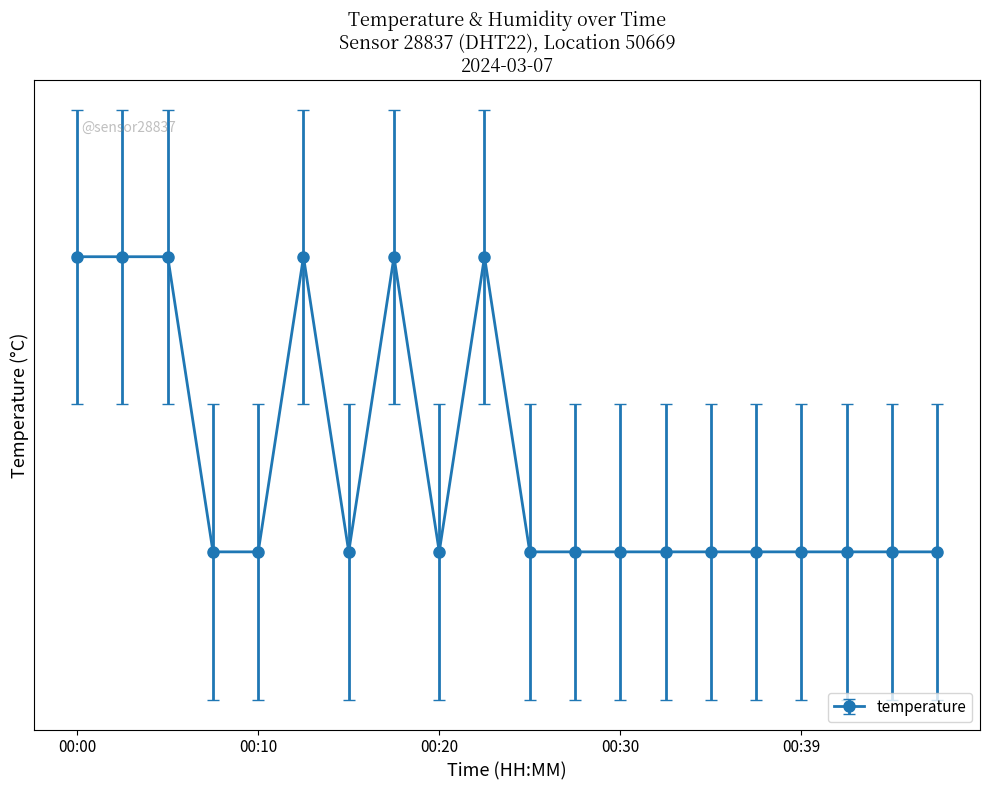

The chart shows a value of 33.6 at 00:35. True or false?

False